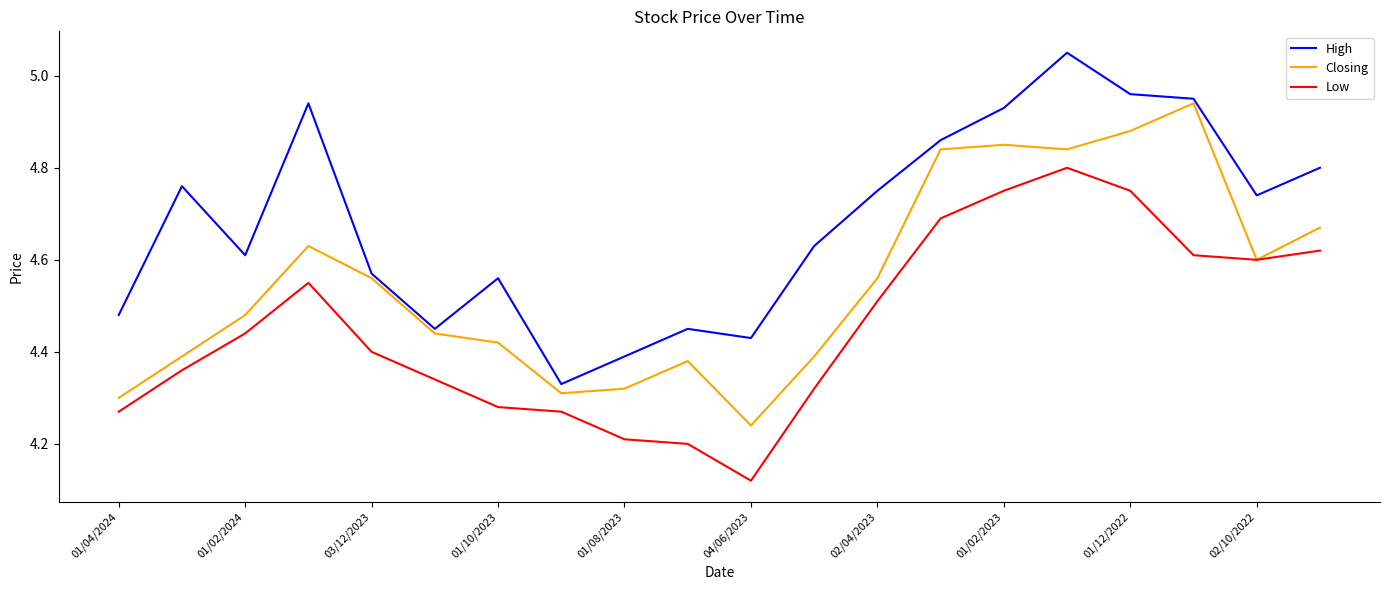

True or false: Low and High intersect in this chart.

False